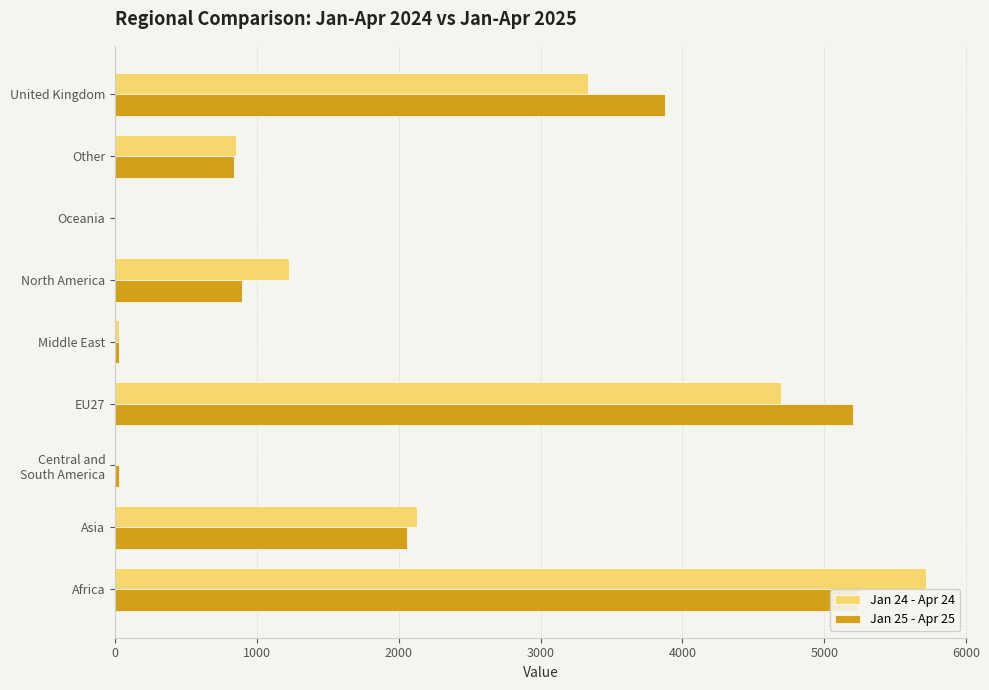

Which series changed the most between 2000 and 8?

Jan 25 - Apr 25